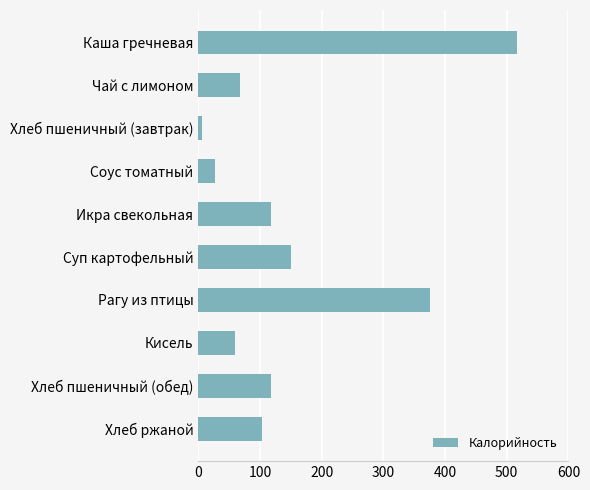

What is the change in value from Суп картофельный to Кисель?

-89.7